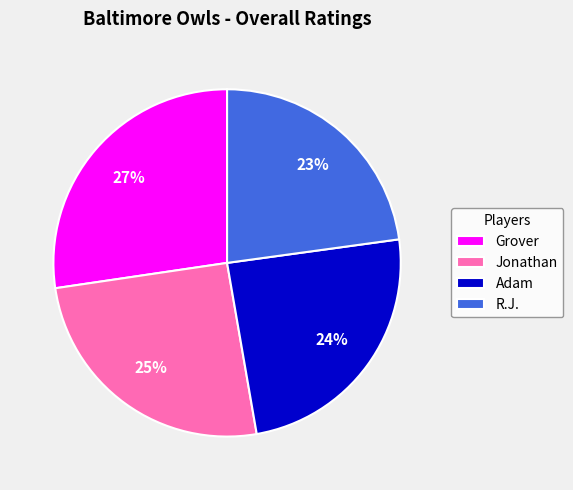

Is there any slice that represents more than half of the pie?

No